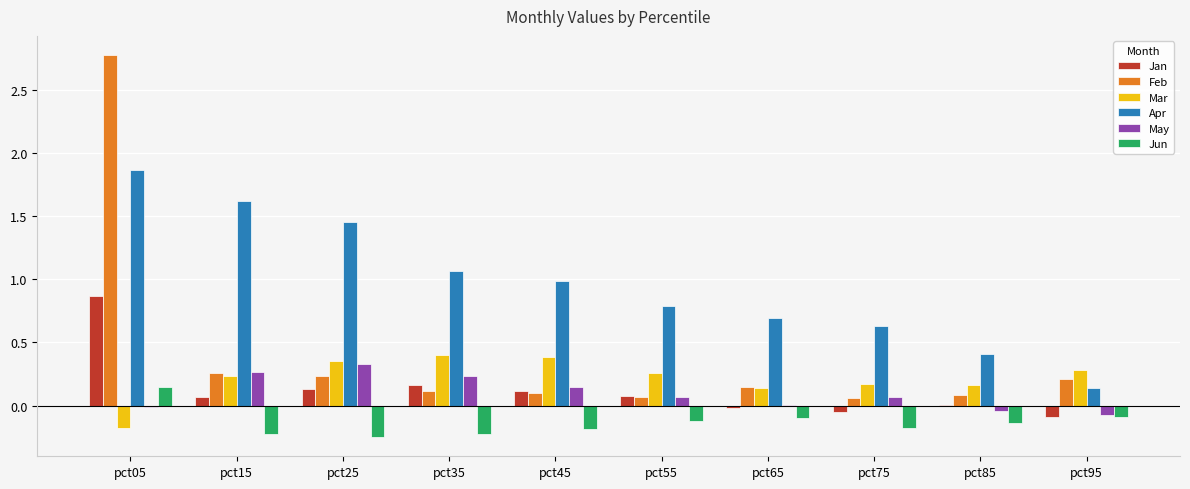

Which series changed the most between pct25 and pct45?

Apr